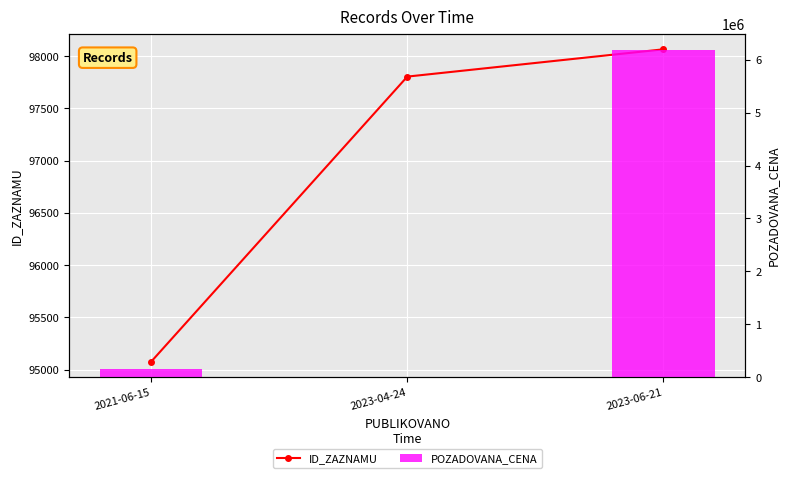

Reading left to right, extract all data points from this chart.

ID_ZAZNAMU: 2021-06-15=95077	2023-04-24=97804	2023-06-21=98065
POZADOVANA_CENA: 2021-06-15=150200	2023-04-24=14000	2023-06-21=6180000